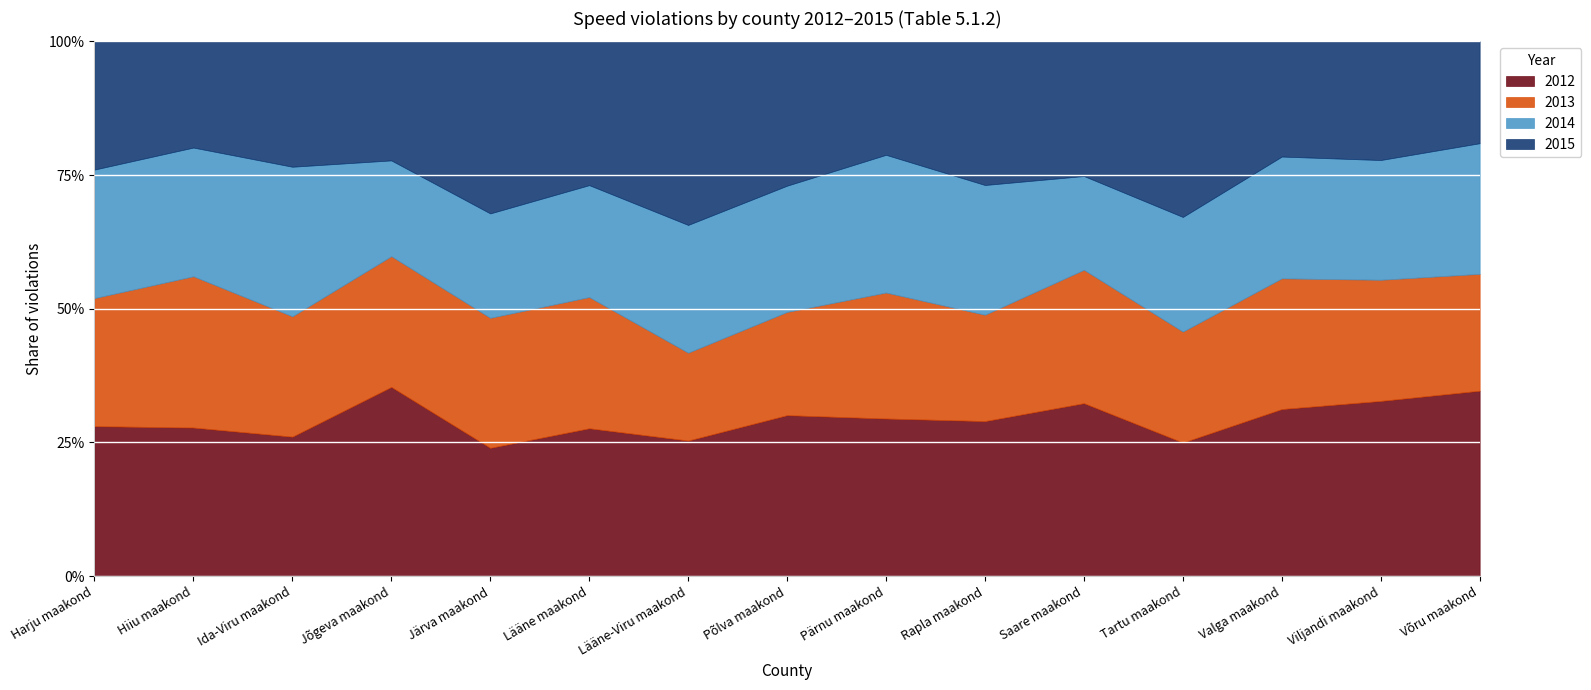

Which category has the lowest value across all series?

Hiiu maakond